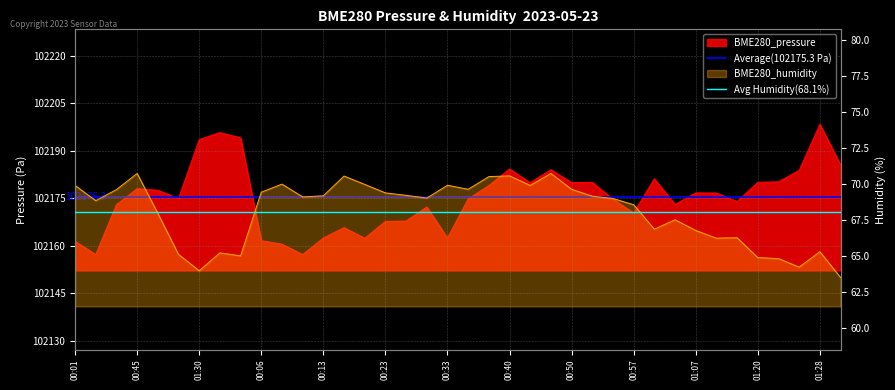

Between 00:01 and 00:45, which is larger?

00:01